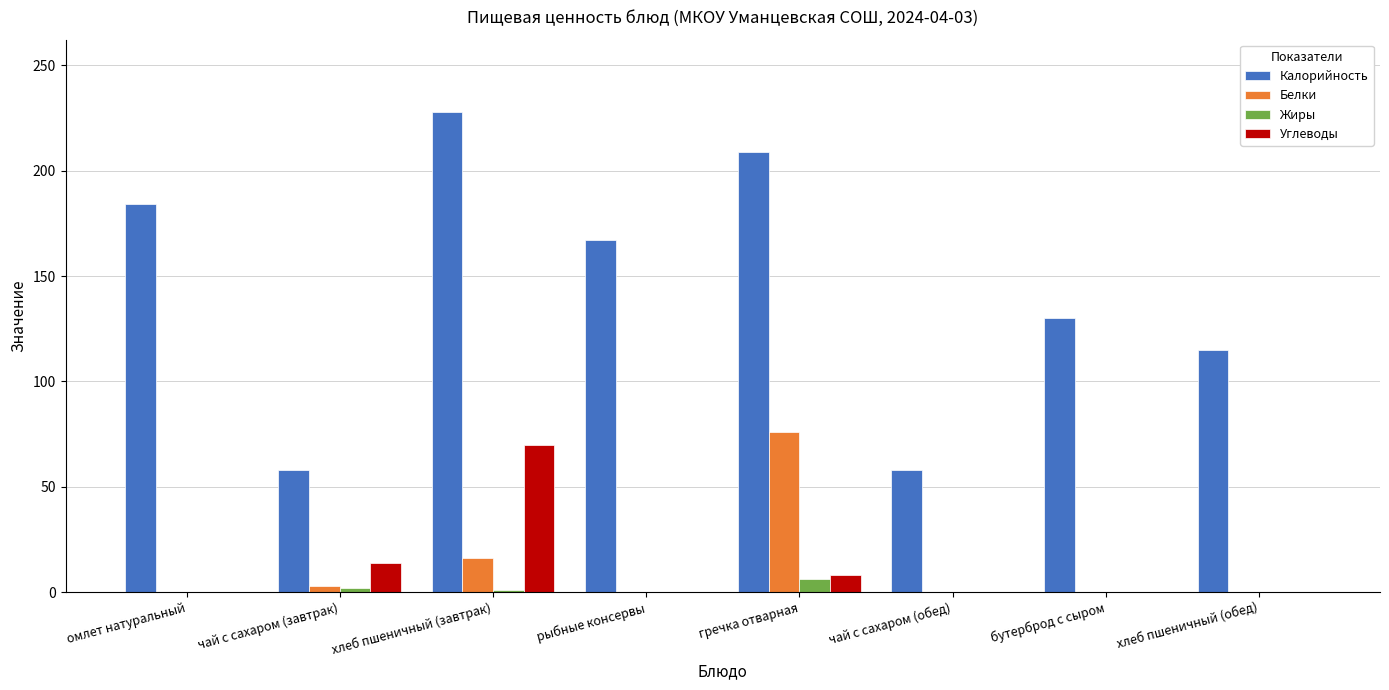

What is the difference between the Калорийность values at омлет натуральный and гречка отварная?

25